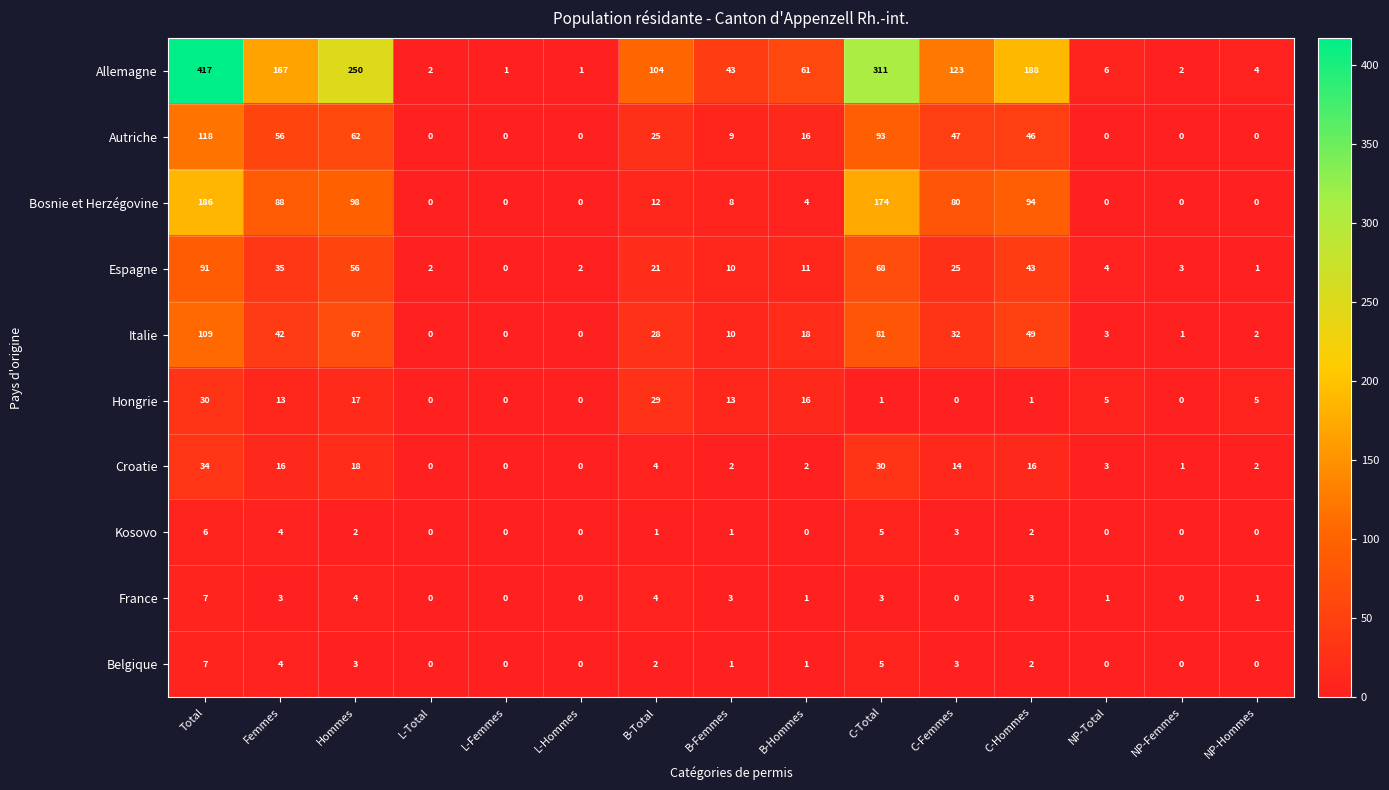

What is the difference between the Espagne values at NP-Hommes and B-Femmes?

9